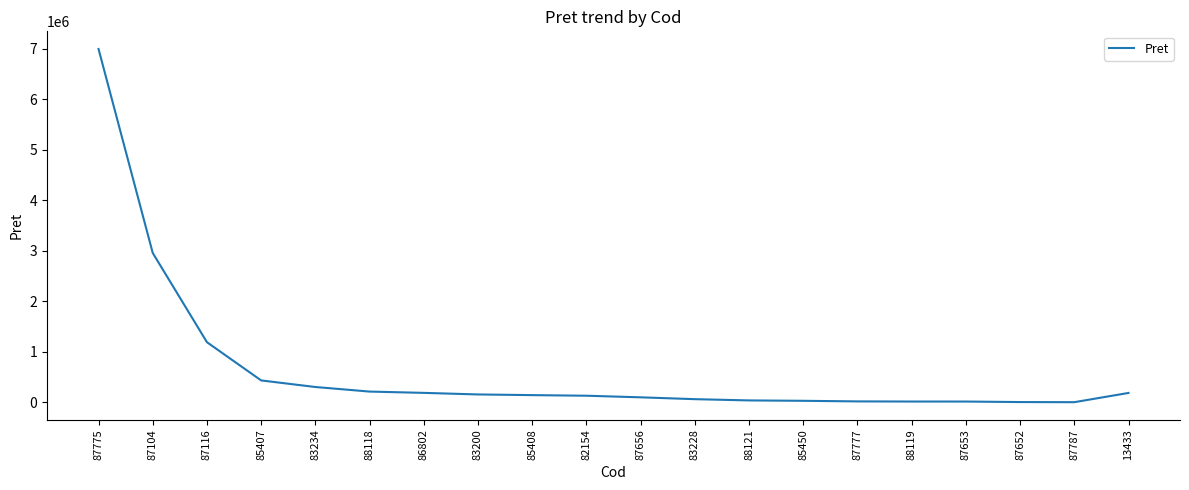

Between 87775 and 13433, which is larger?

87775